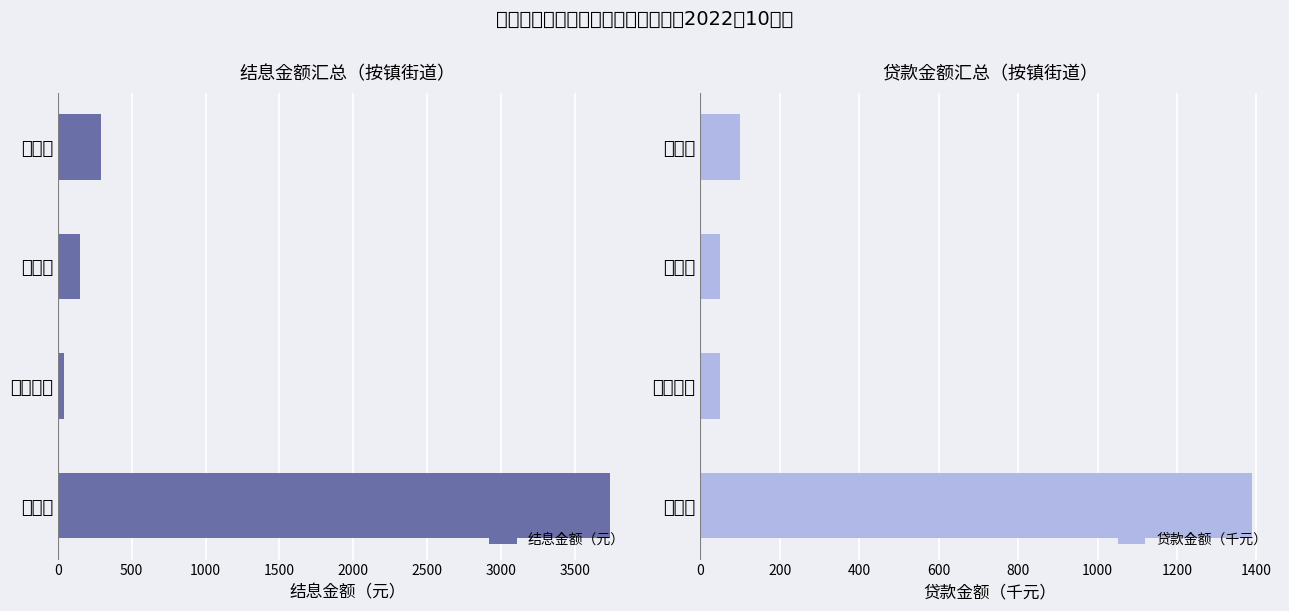

Are the bars grouped side by side (vs. stacked)?

Yes